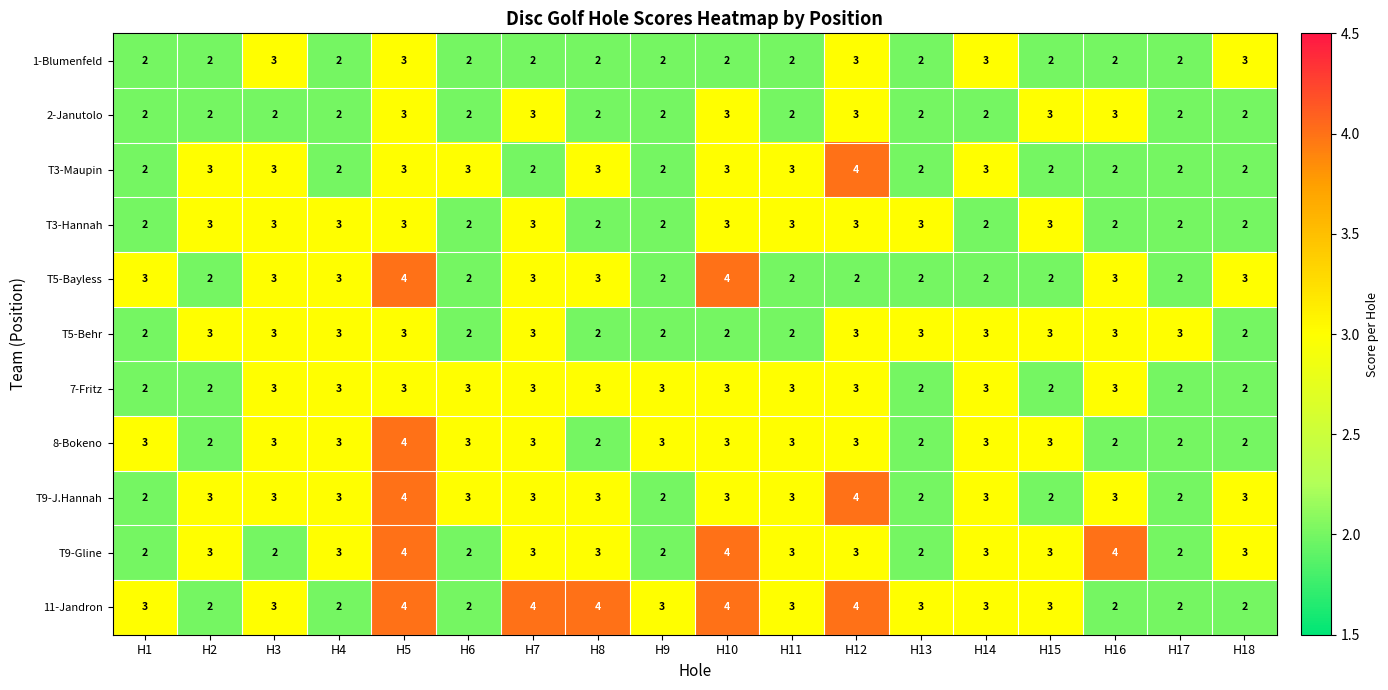

The T9-J.Hannah series shows 4 at H5. True or false?

True